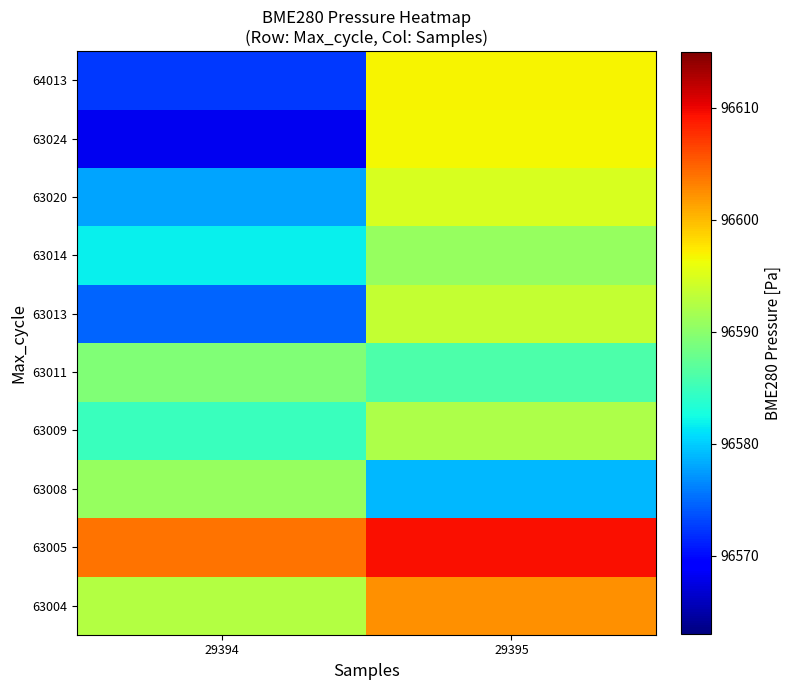

Reading right to left, list all the values displayed in this chart.

63004: 29395=96602.3	29394=96592.6
63005: 29395=96609.4	29394=96603.9
63008: 29395=96578.9	29394=96590.8
63009: 29395=96592.2	29394=96584.9
63011: 29395=96586.0	29394=96589.2
63013: 29395=96593.6	29394=96574.7
63014: 29395=96590.7	29394=96581.7
63020: 29395=96594.7	29394=96577.9
63024: 29395=96596.6	29394=96568.2
64013: 29395=96596.9	29394=96572.5